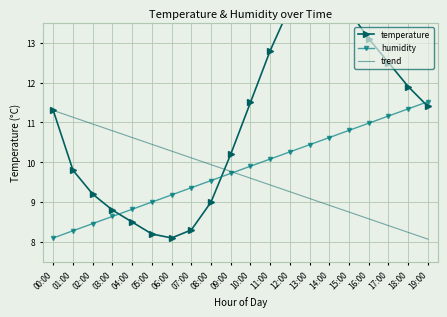

How many data points in trend are above 9?

14